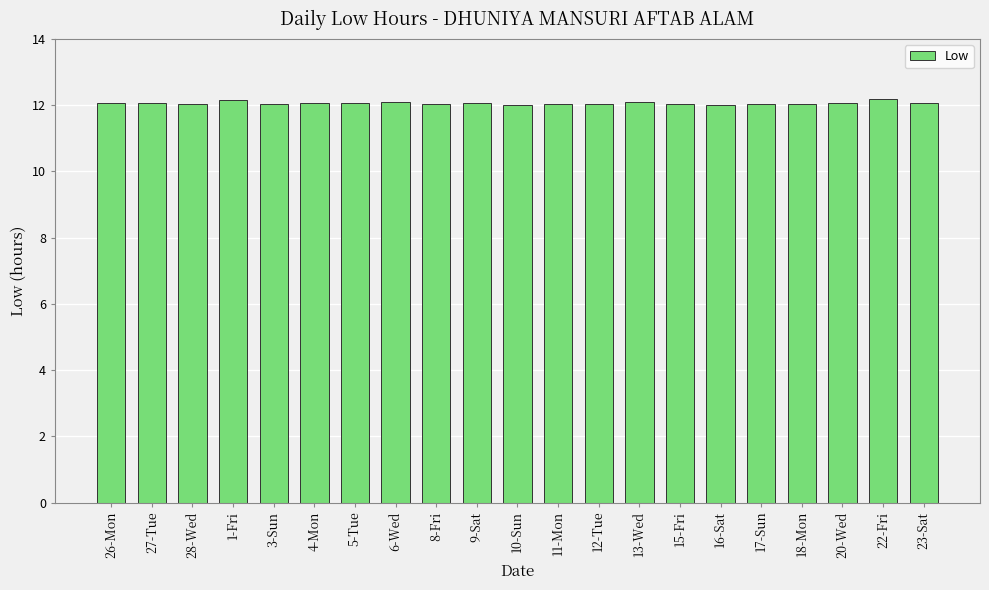

What is the difference between the maximum and second lowest values?

0.2